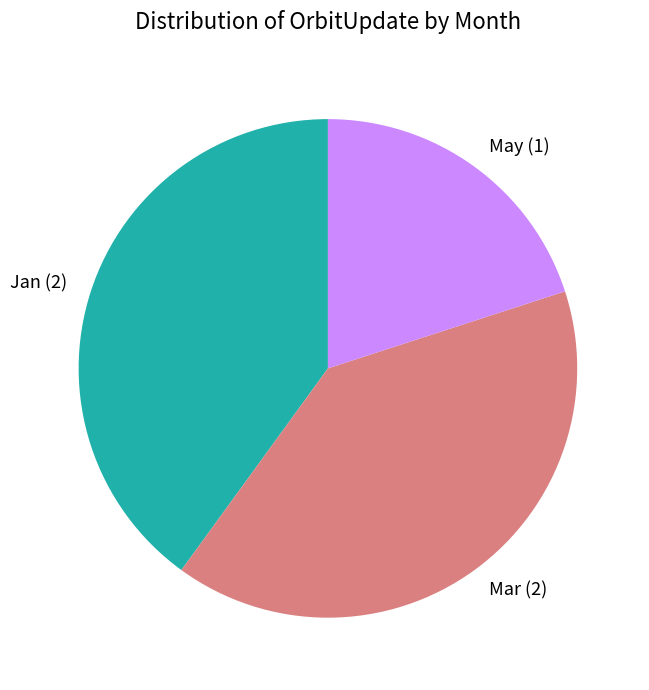

Does Jan (2) account for over 50% of the chart?

No